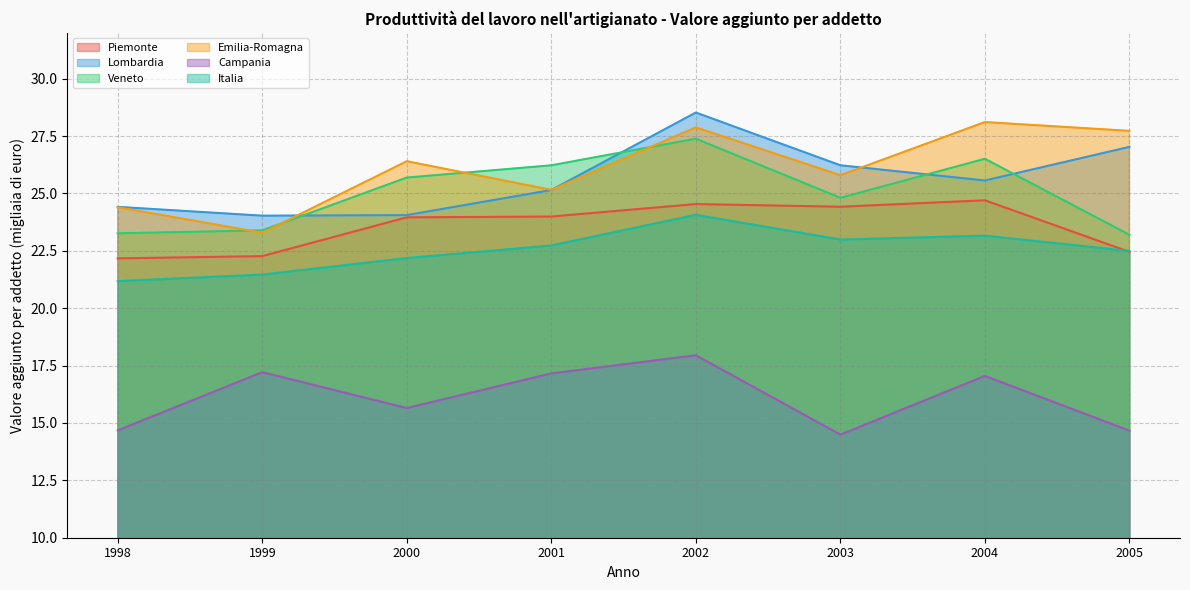

How many categories are shown in the chart?

8